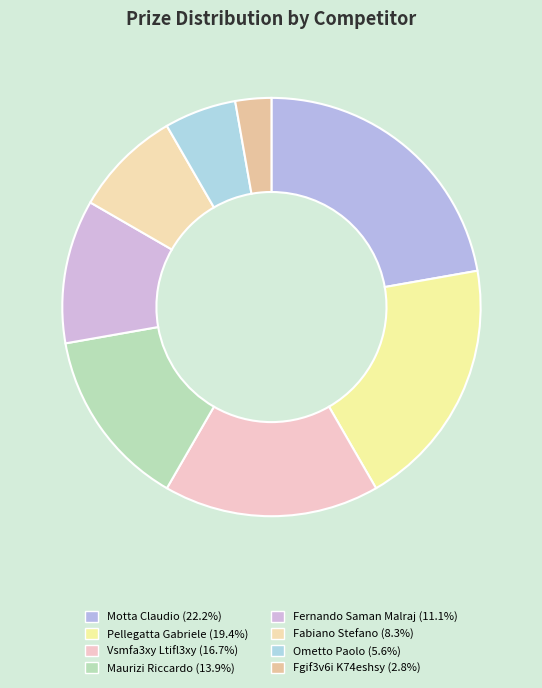

What percentage is the Fgif3v6i K74eshsy slice, to the nearest percent?

3%